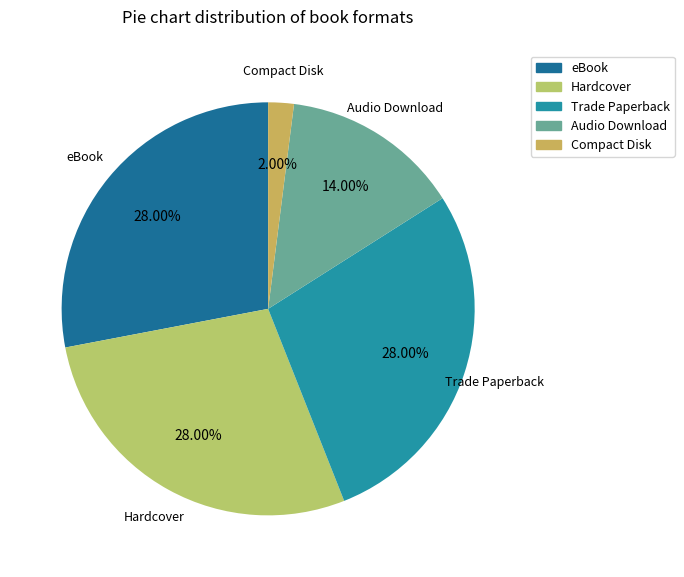

Is it true that Audio Download is 14% of the pie?

True